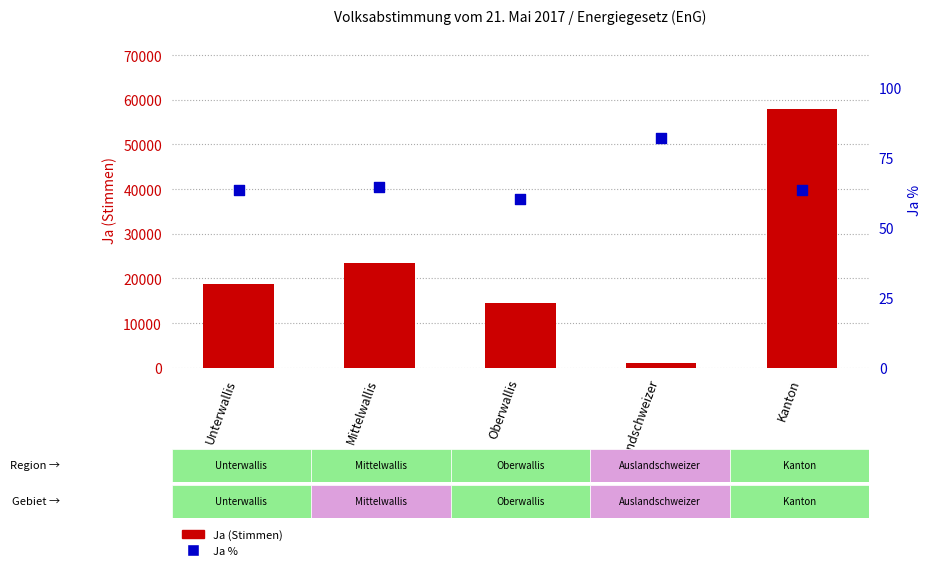

What is the total value across all series at Kanton?

57894.4